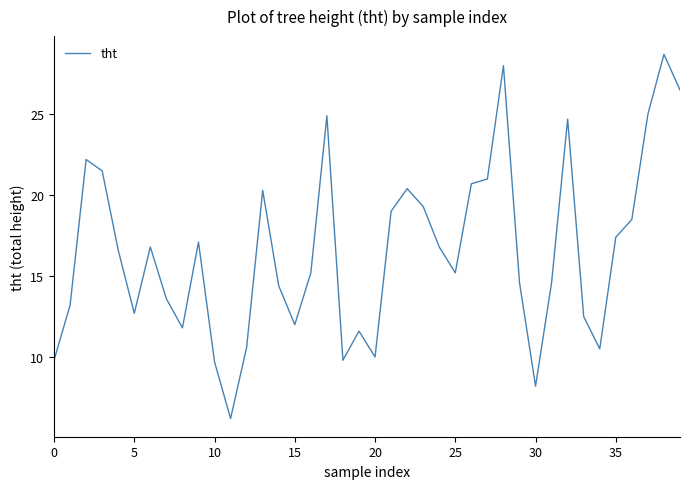

How many values are below 16?

20